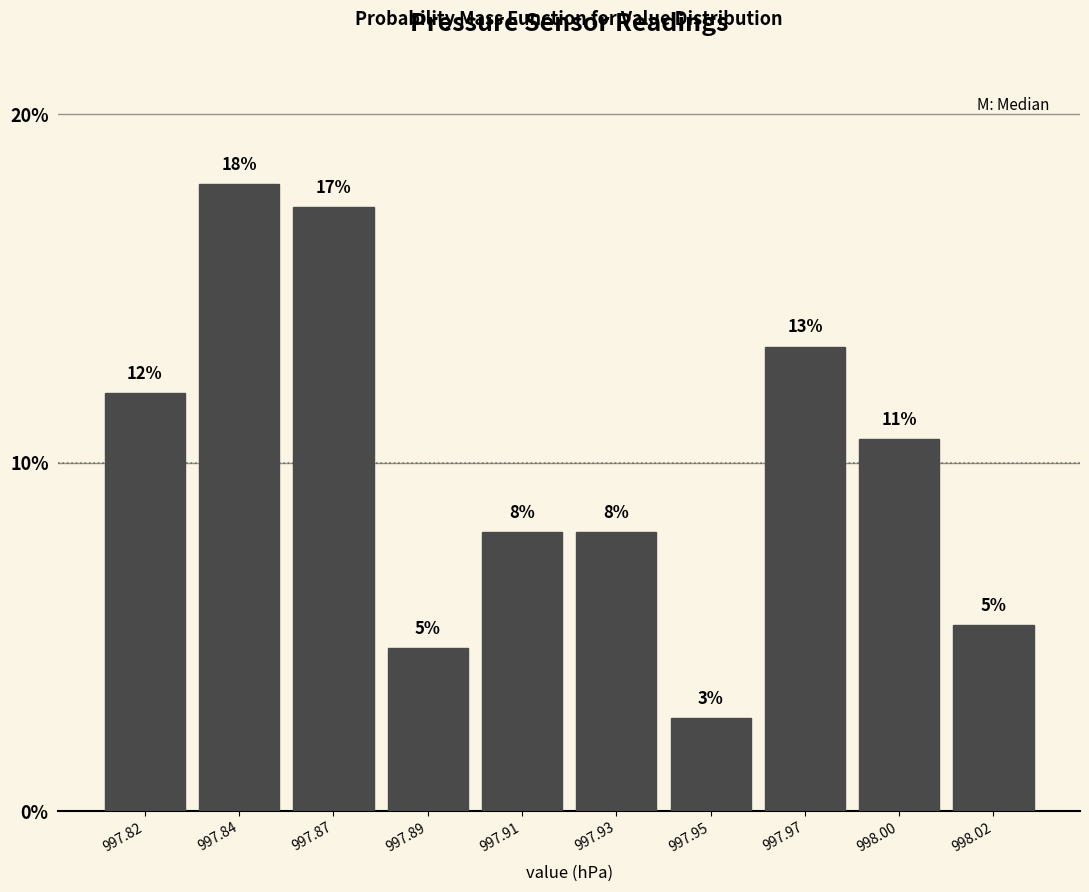

Are the bars horizontal?

No